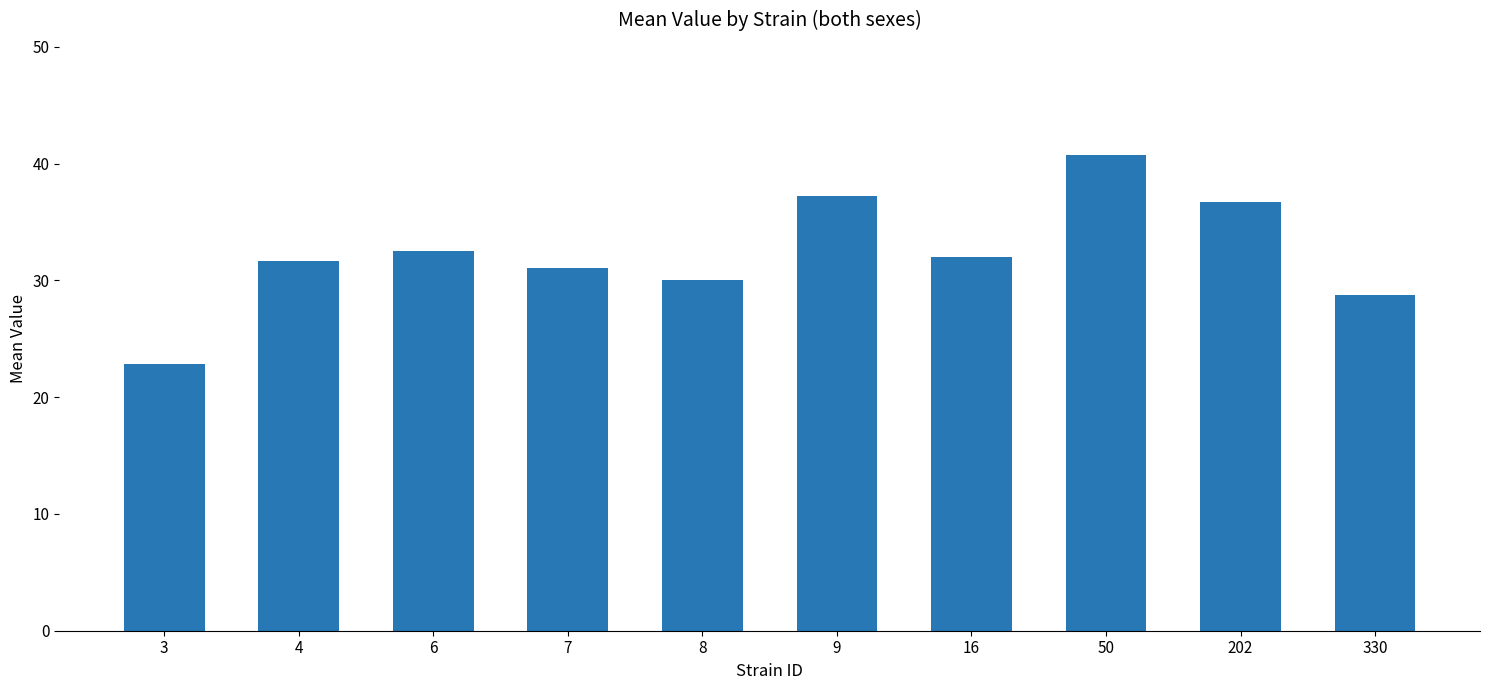

The chart shows a value of 22.8 at 3. True or false?

True